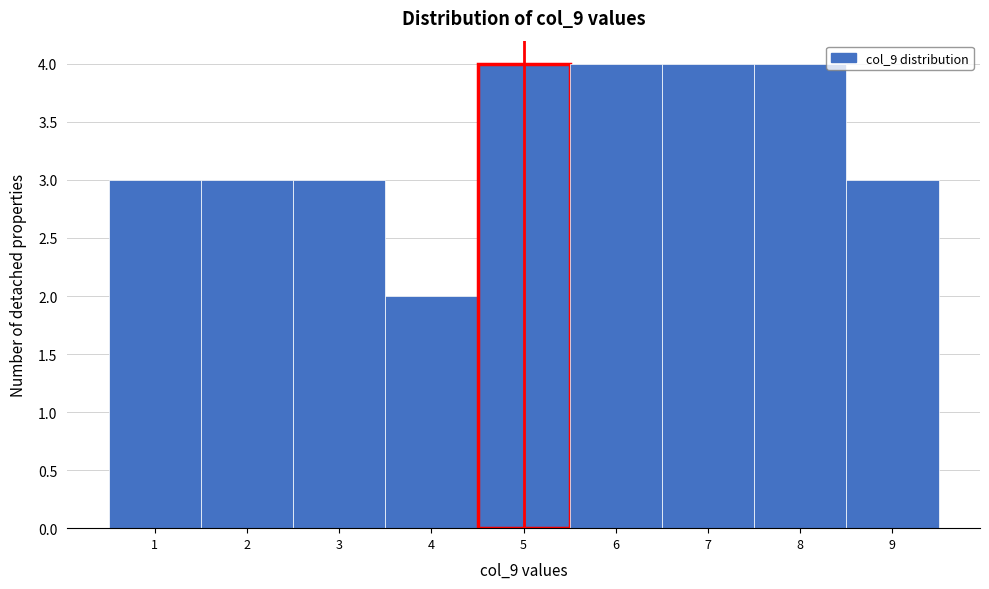

Reading left to right, list every bar in this chart as the range it spans on the x-axis followed by its height. The values are not printed on the chart, so give them approximately, as read against the axis.

0.5 to 1.5: 3
1.5 to 2.5: 3
2.5 to 3.5: 3
3.5 to 4.5: 2
4.5 to 5.5: 4
5.5 to 6.5: 4
6.5 to 7.5: 4
7.5 to 8.5: 4
8.5 to 9.5: 3